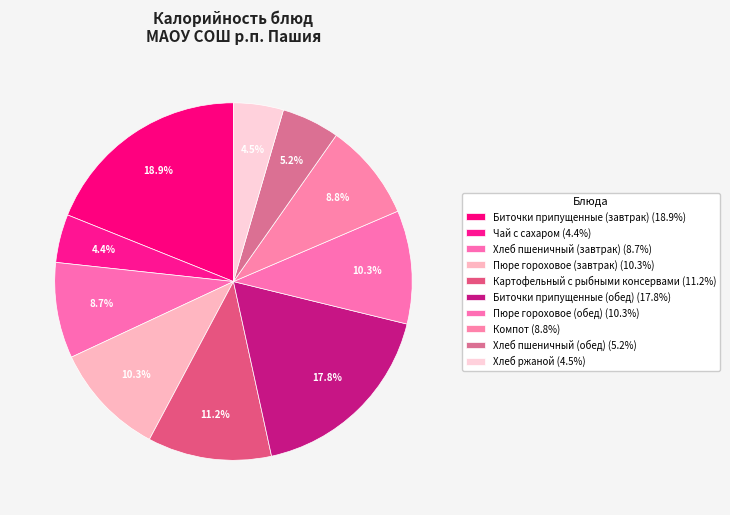

How many slices are in this pie chart?

10